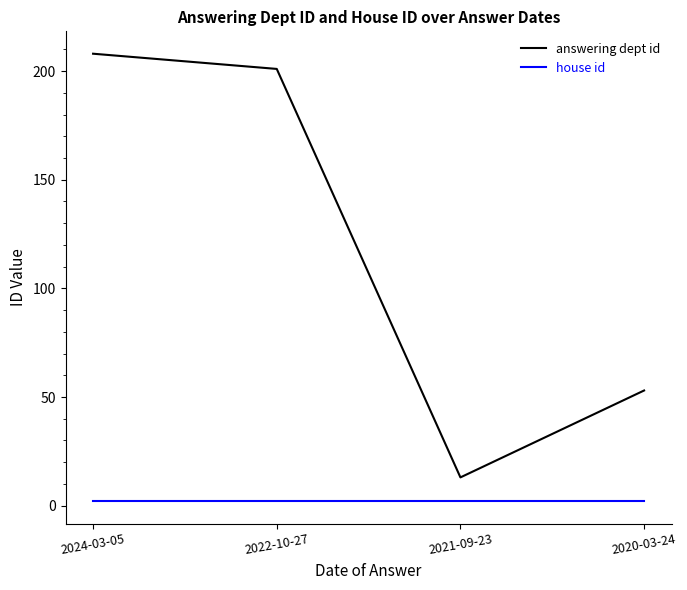

Reading left to right, what are all the values shown in this chart?

answering dept id: 208	201	13	53
house id: 2	2	2	2